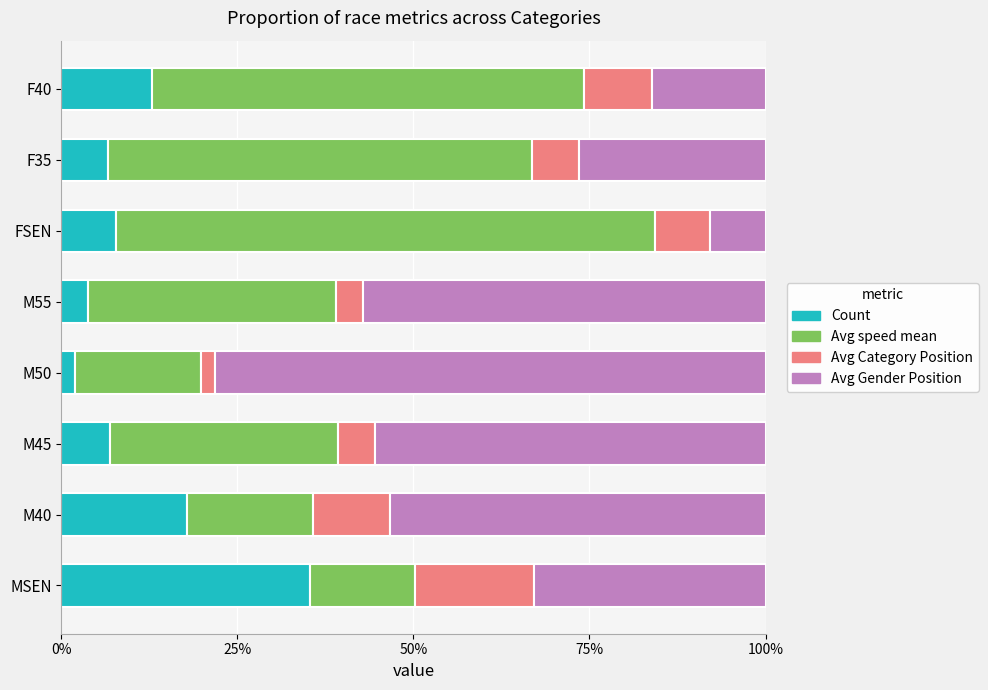

What is the maximum value for Count?

35.4